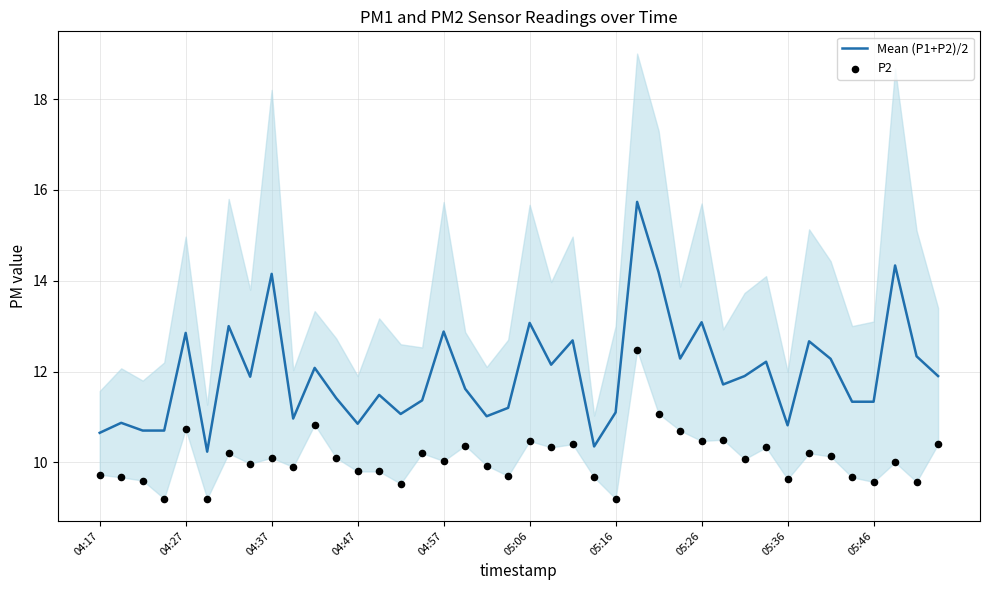

What is the lowest value of the Mean (P1+P2)/2 series?

10.2